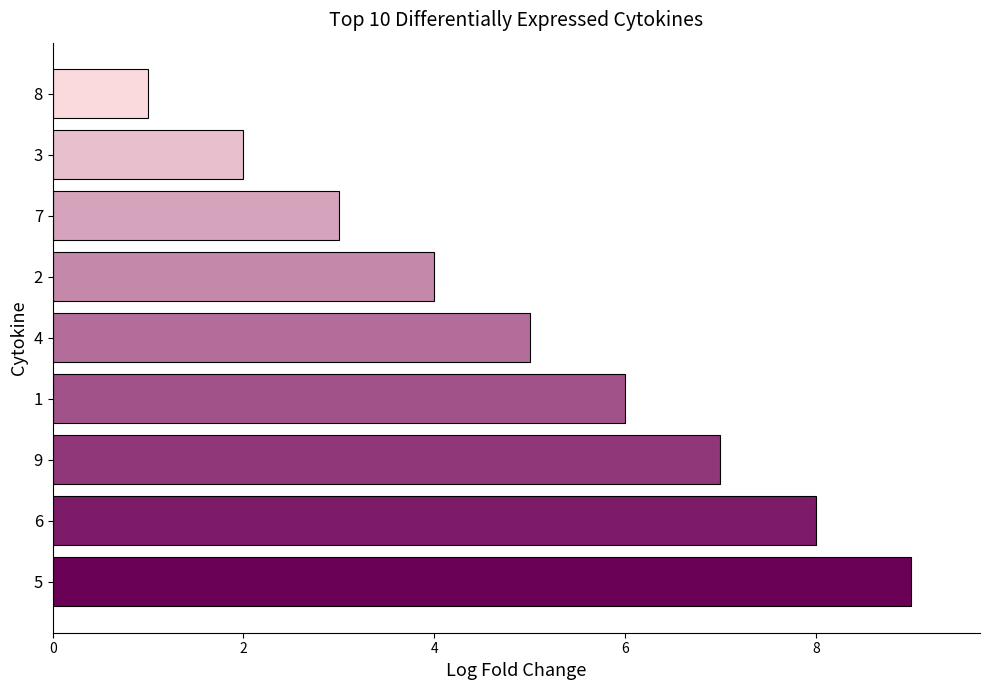

Count the number of data series in this chart.

1